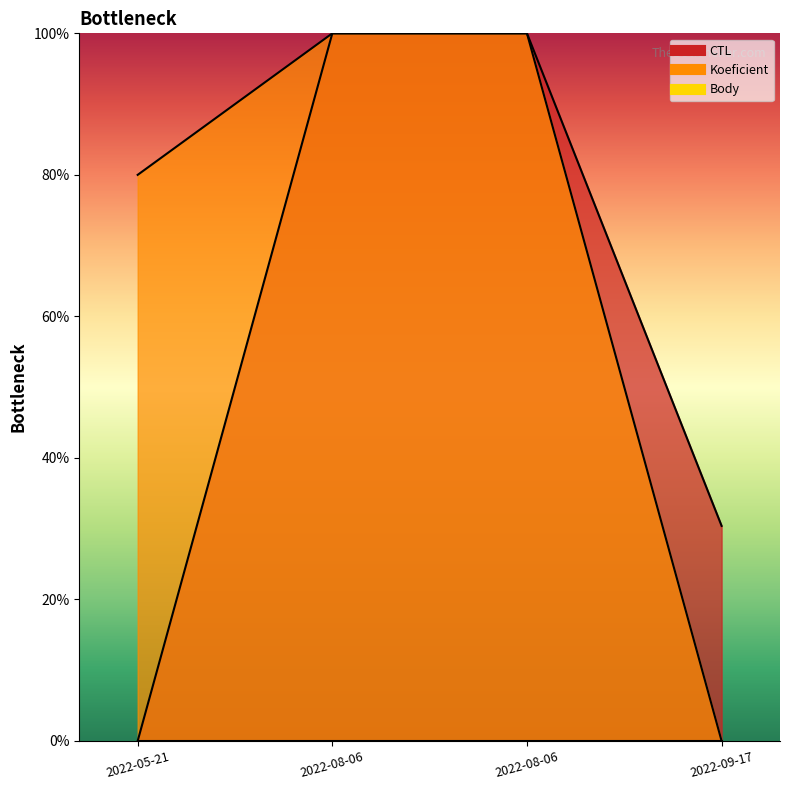

Which has a higher value, 2022-08-06 or 2022-05-21?

2022-08-06